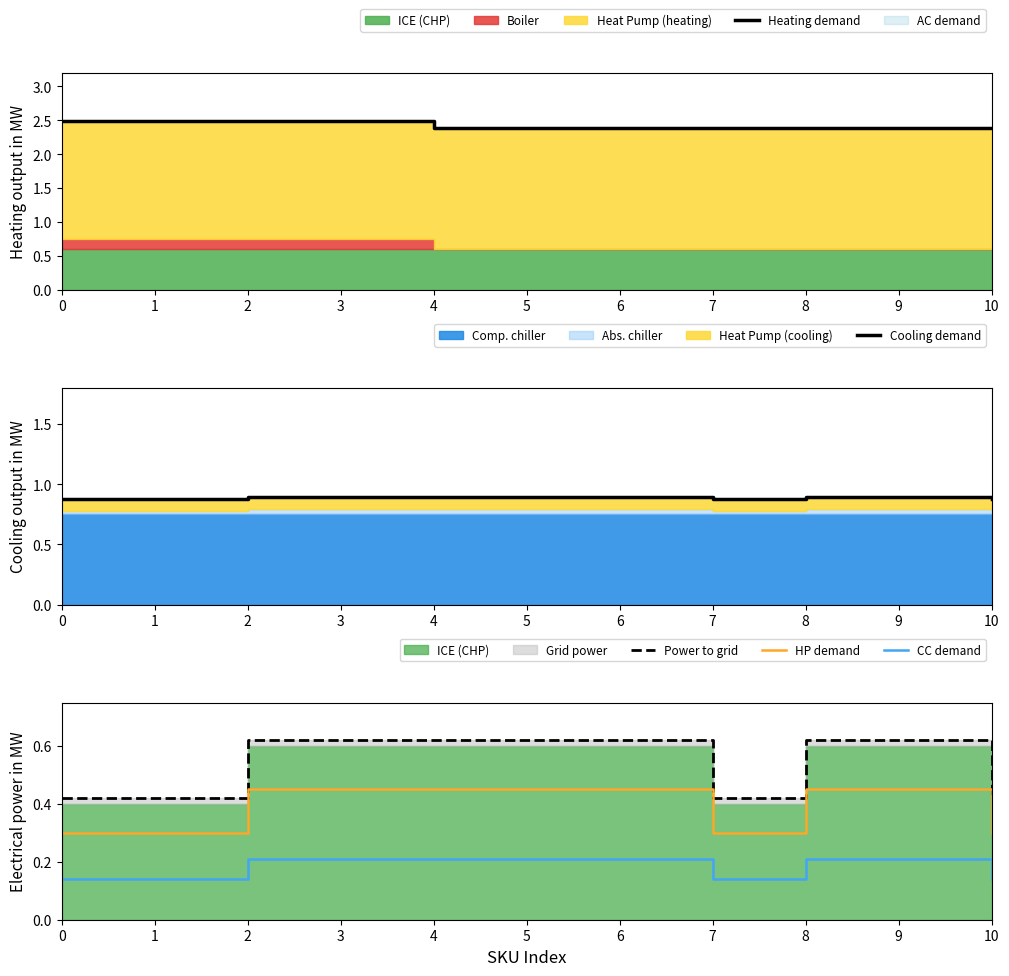

What is the total value across all series at 4?

4.6